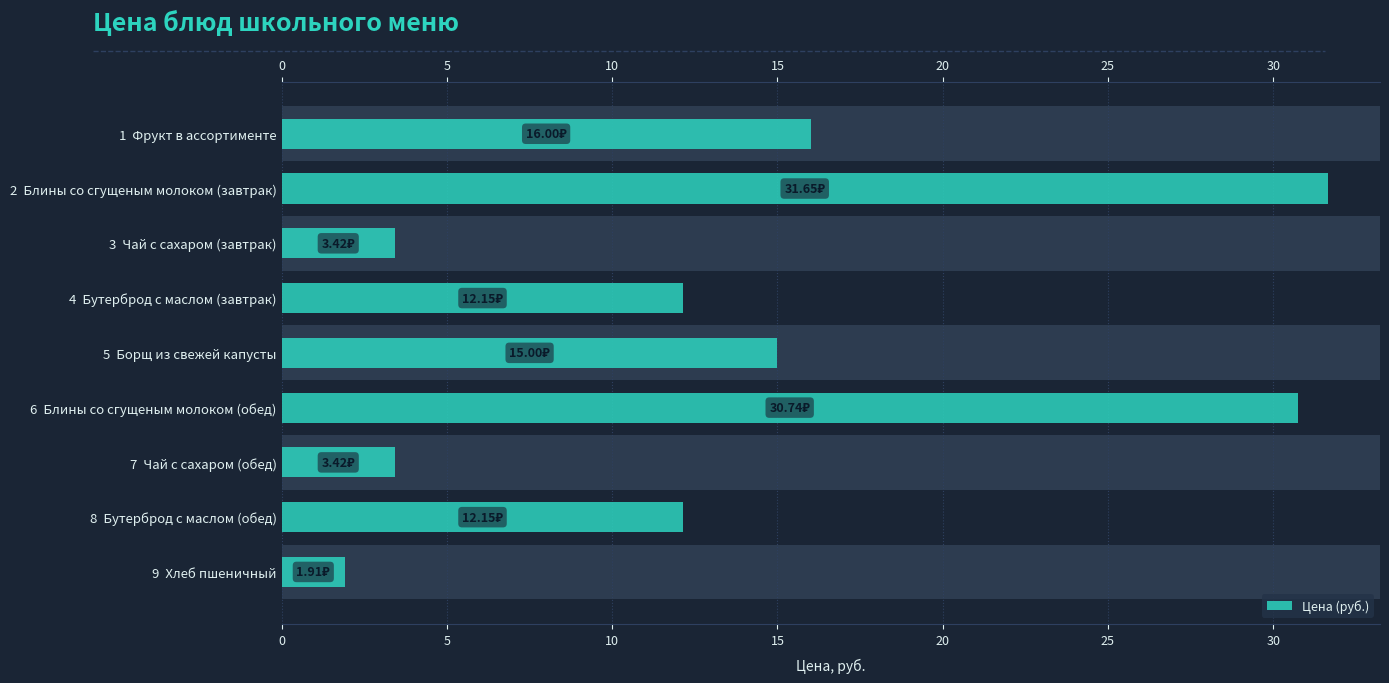

Approximately how many times larger is the value at 6 Блины со сгущеным молоком (обед) compared to 3 Чай с сахаром (завтрак)?

9.0